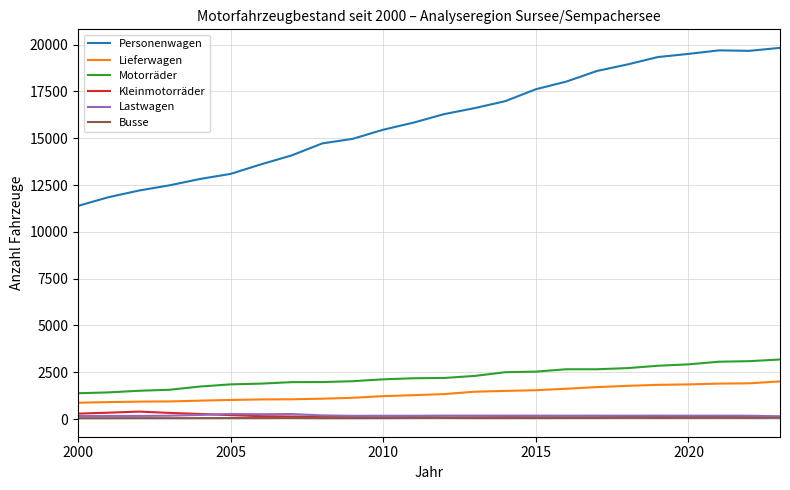

What is the difference between the maximum and second lowest values in the Busse series?

18